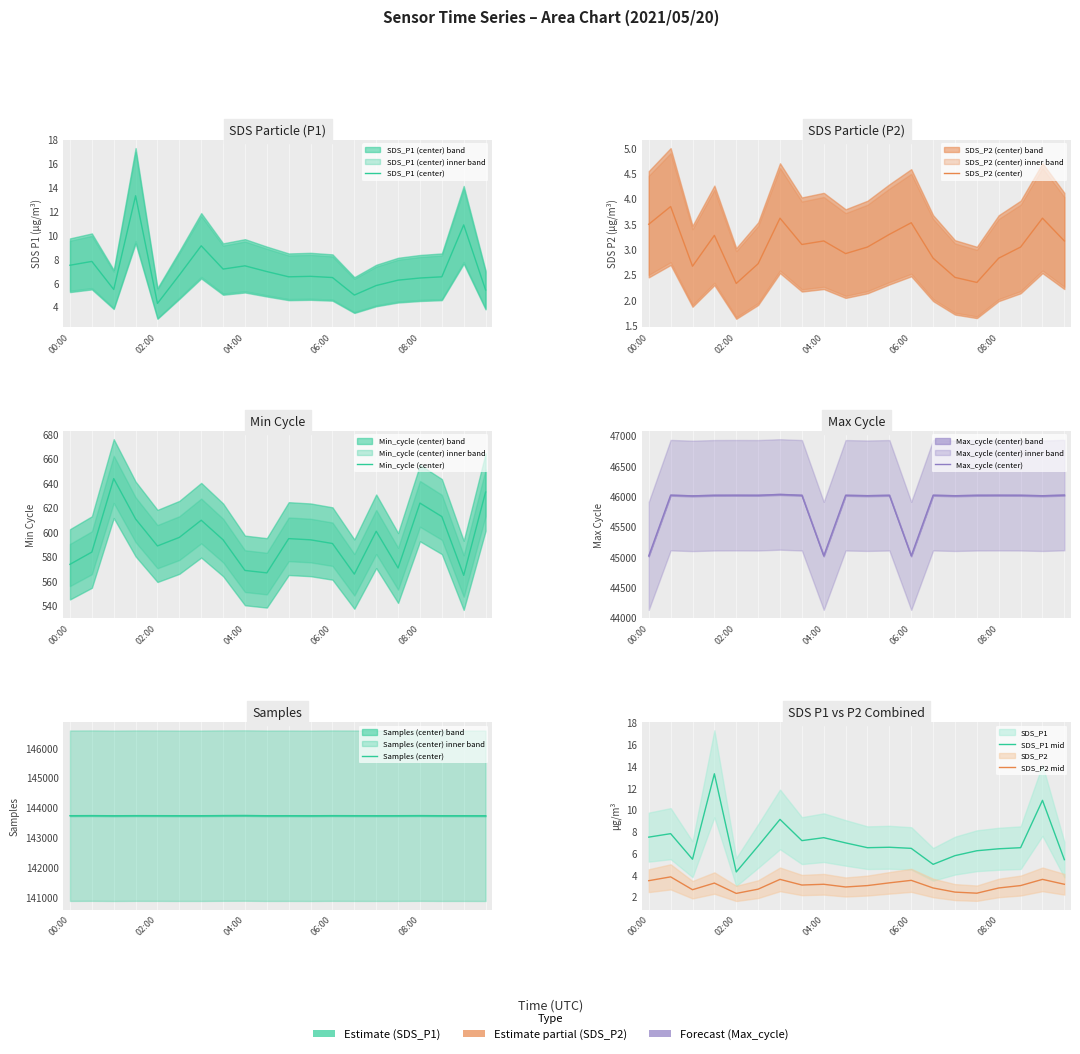

List the series in order of their peak value, highest first.

Samples, Max_cycle, Min_cycle, SDS_P1, SDS_P2